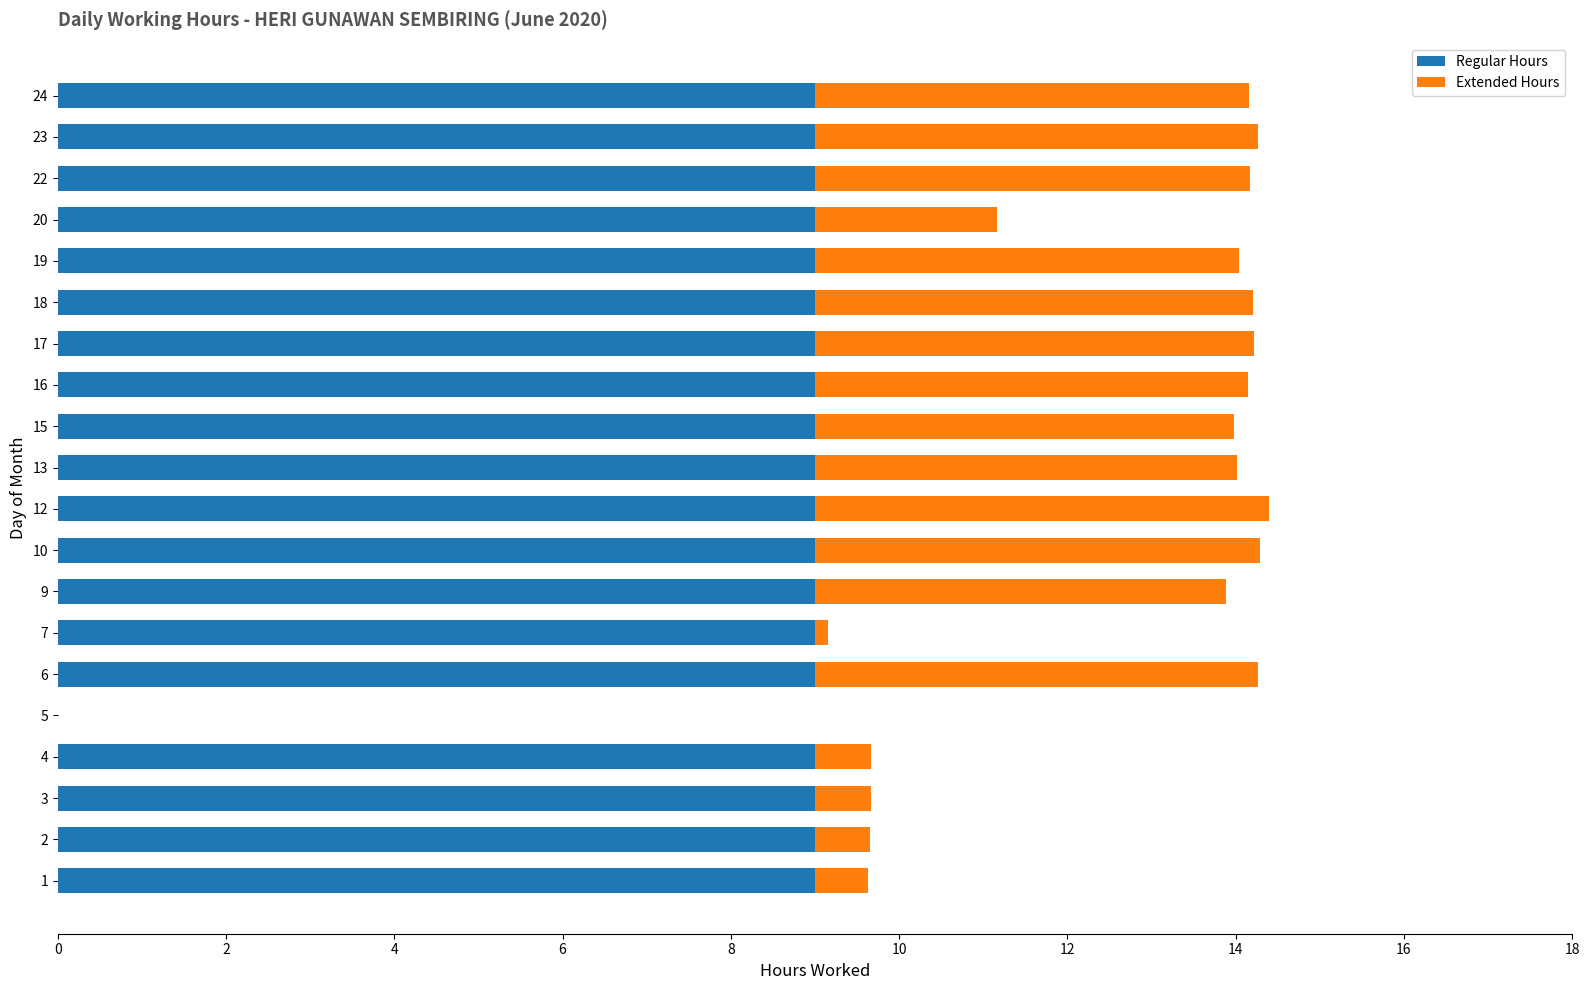

The Regular Hours series shows 14.7 at 23. True or false?

False